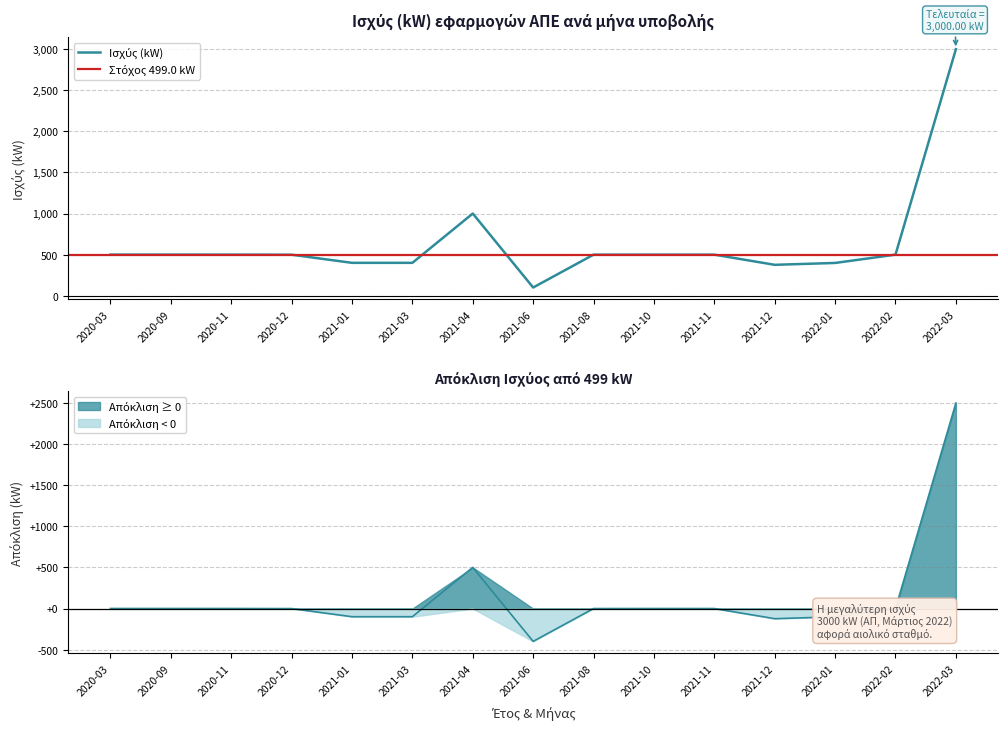

Where is the data nearest to the value 1549?

2021-04